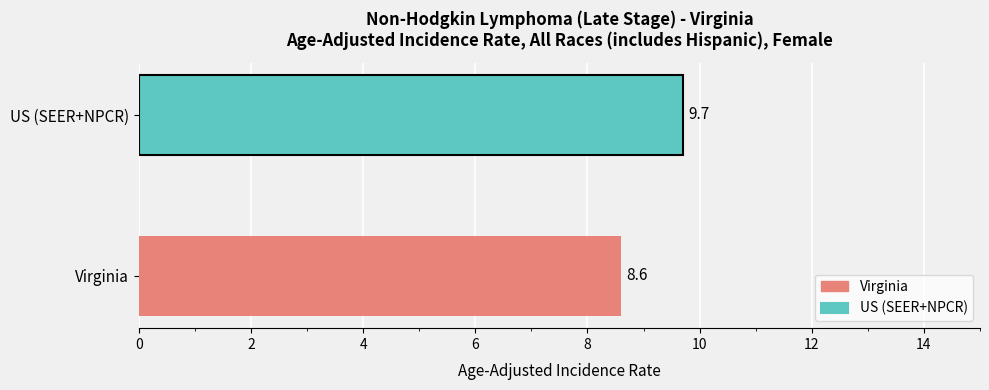

Is it true that the value at US (SEER+NPCR) is 14.9?

False